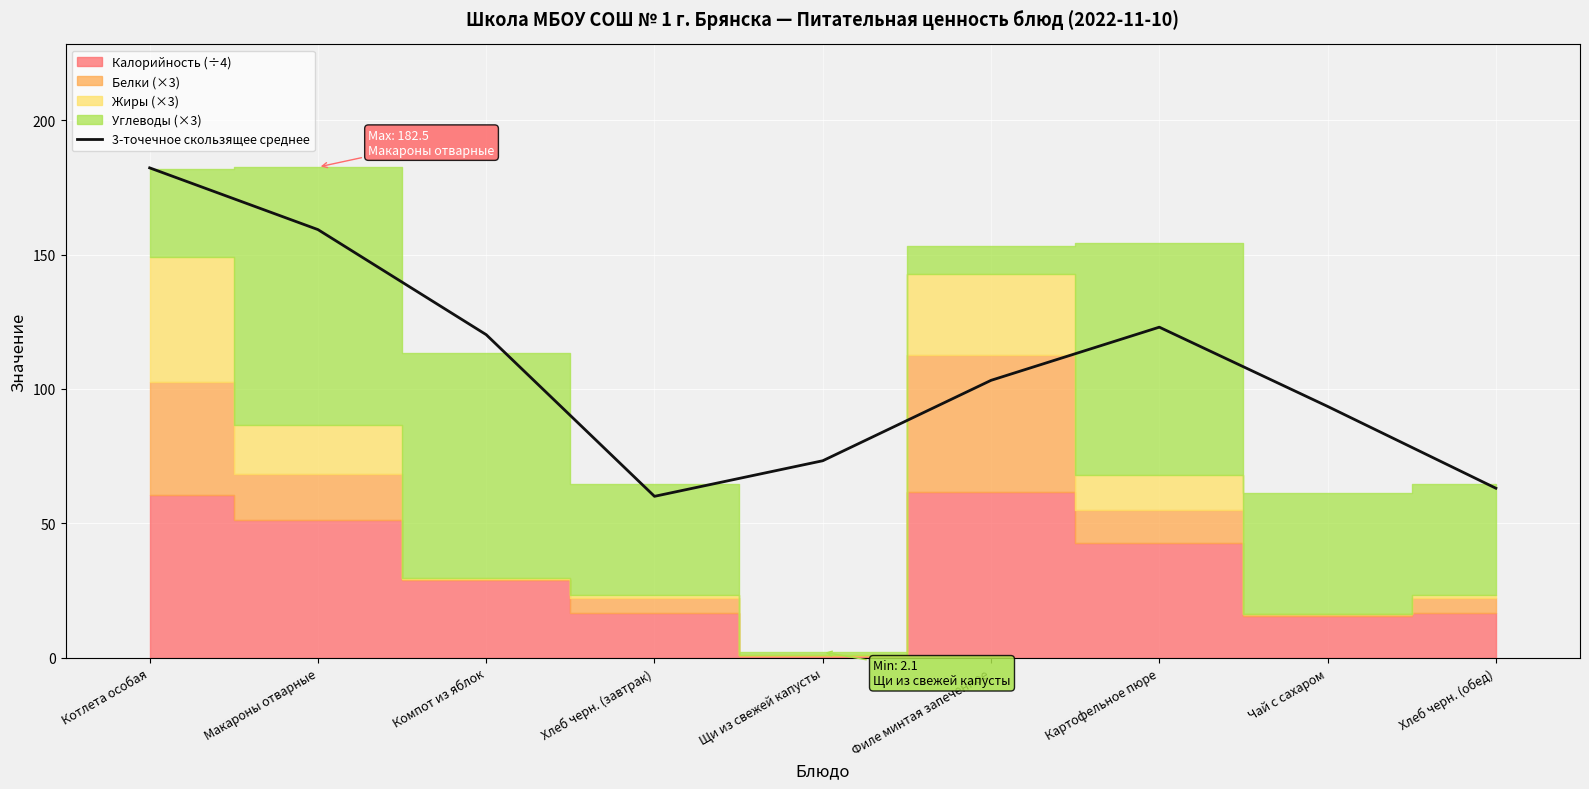

What is the change in value from Хлеб черн. (завтрак) to Щи из свежей капусты?

+13.2